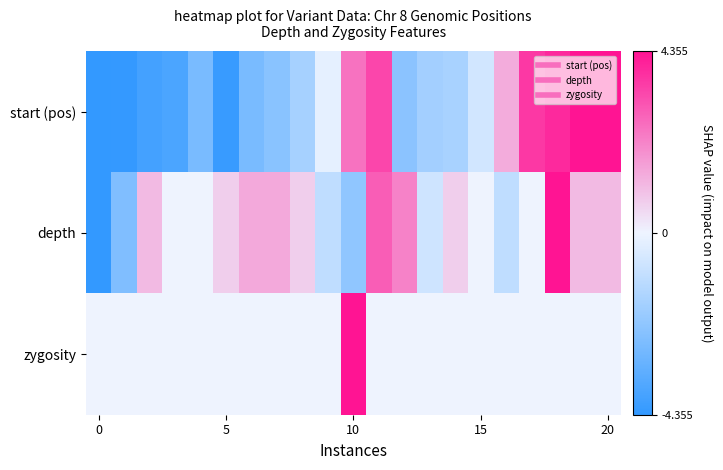

Which series has the widest spread of values?

start (pos)